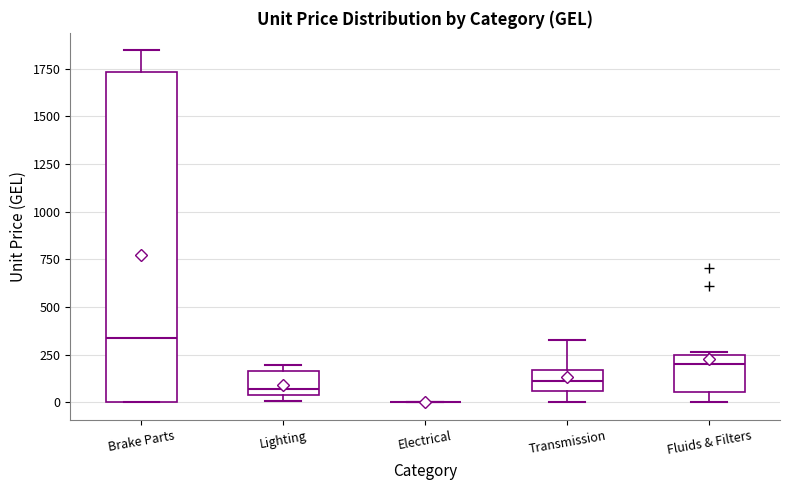

Reading left to right, read every box against the y-axis: the position of its median line, the range the box covers, and the ends of its whiskers. The values are not printed on the chart, so give them approximately, as read against the axis.

Brake Parts: median 350, box 0 to 1750, whiskers 0 to 1850
Lighting: median 50 (just above the box's lower edge), box 50 to 150, whiskers 0 to 200
Electrical: box collapsed to a line at 0, whiskers 0 to 0
Transmission: median 100, box 50 to 150, whiskers 0 to 350
Fluids & Filters: median 200, box 50 to 250, whiskers 0 to 250 (just above the box's upper edge)